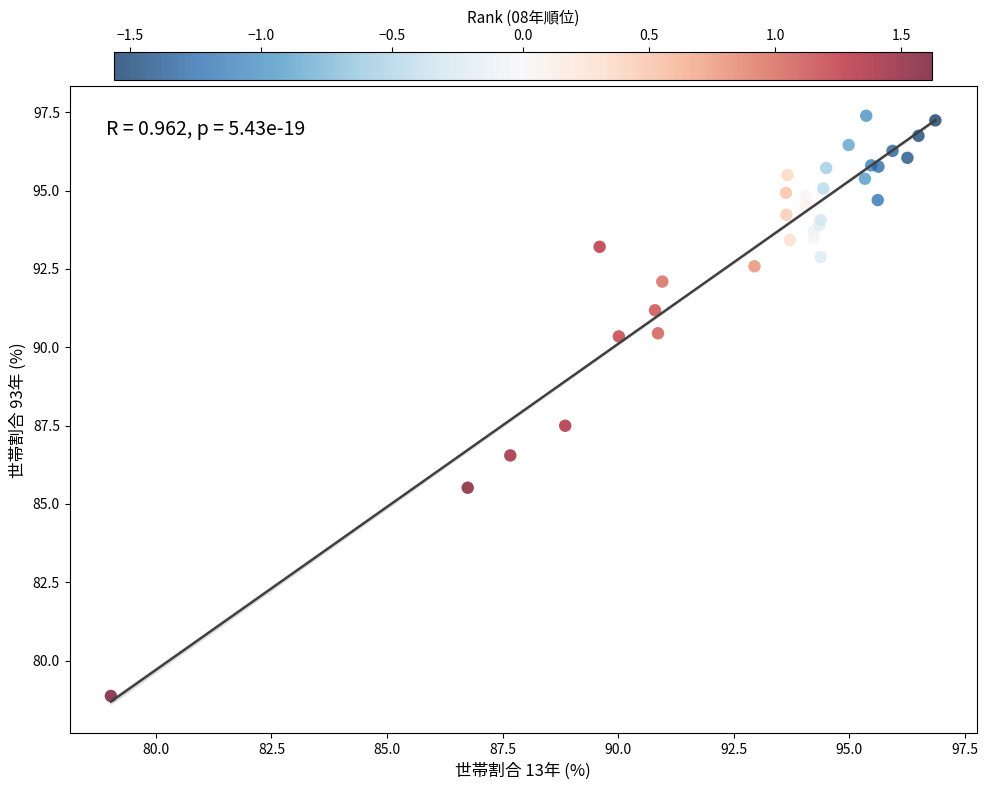

What Y value in the scatter plot is closest to 88?

87.5